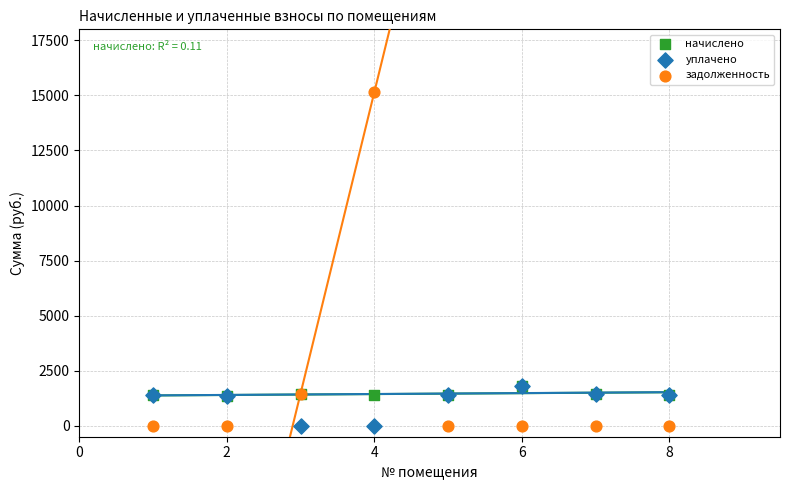

Which series reaches the maximum Y coordinate?

задолженность